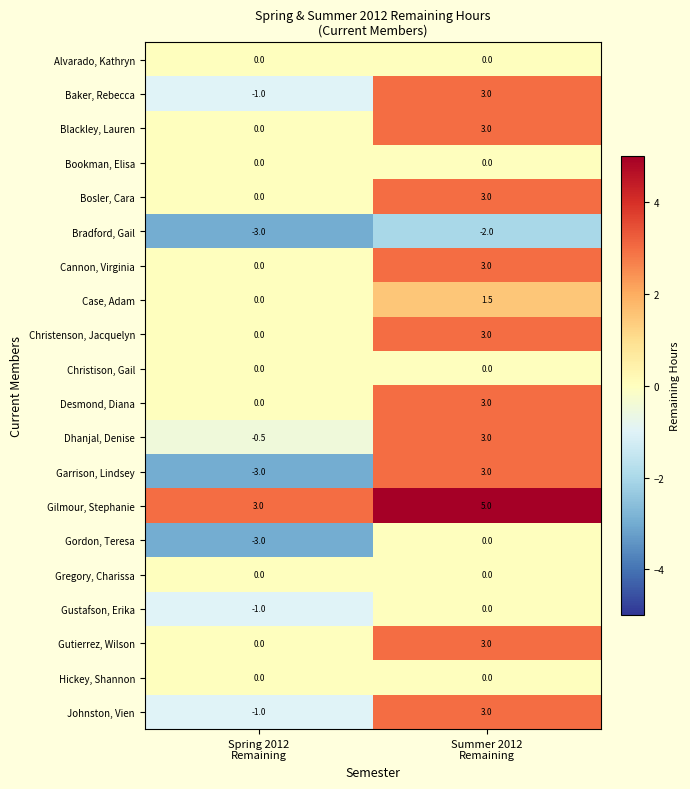

Which category has the highest value across all series?

Summer 2012
Remaining